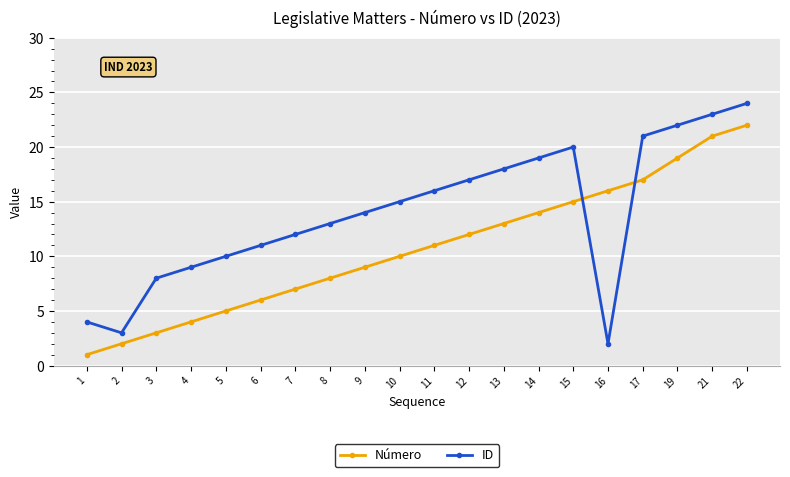

List the series in order of their peak value, highest first.

ID, Número